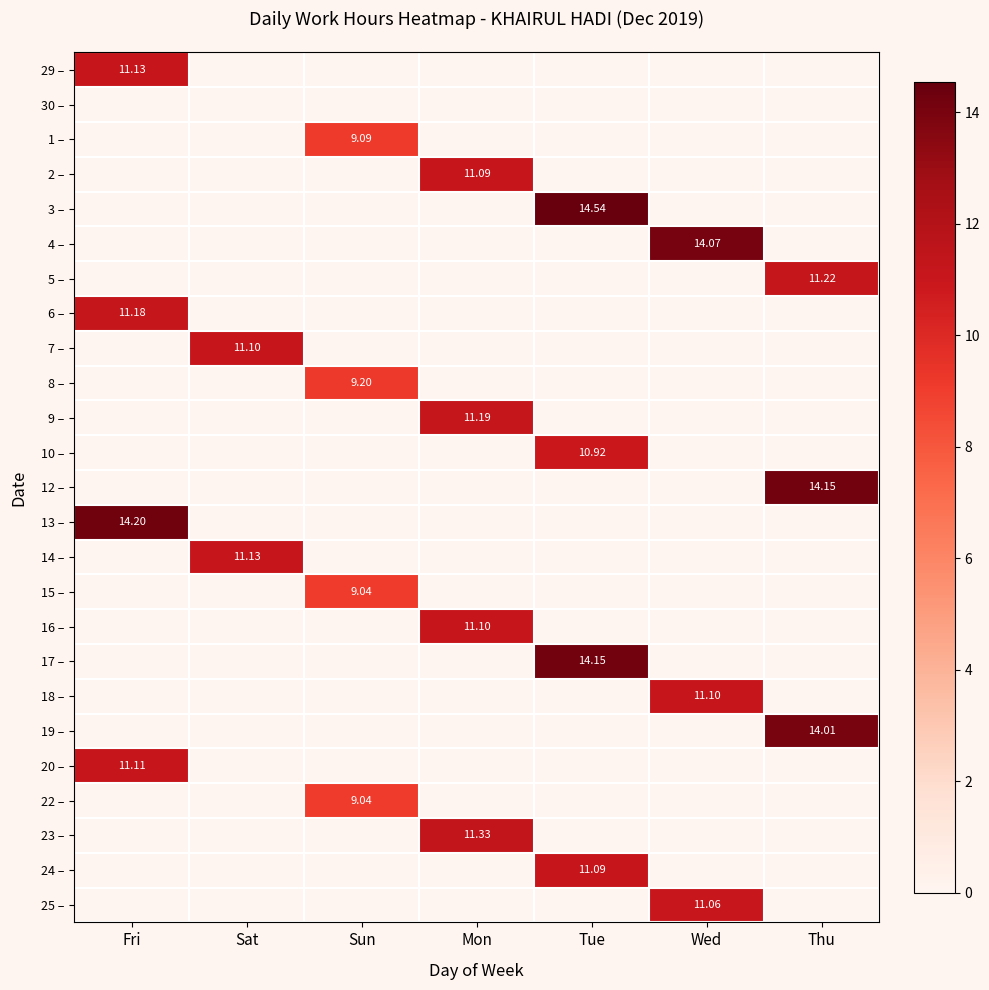

How many data points does each series have?

7